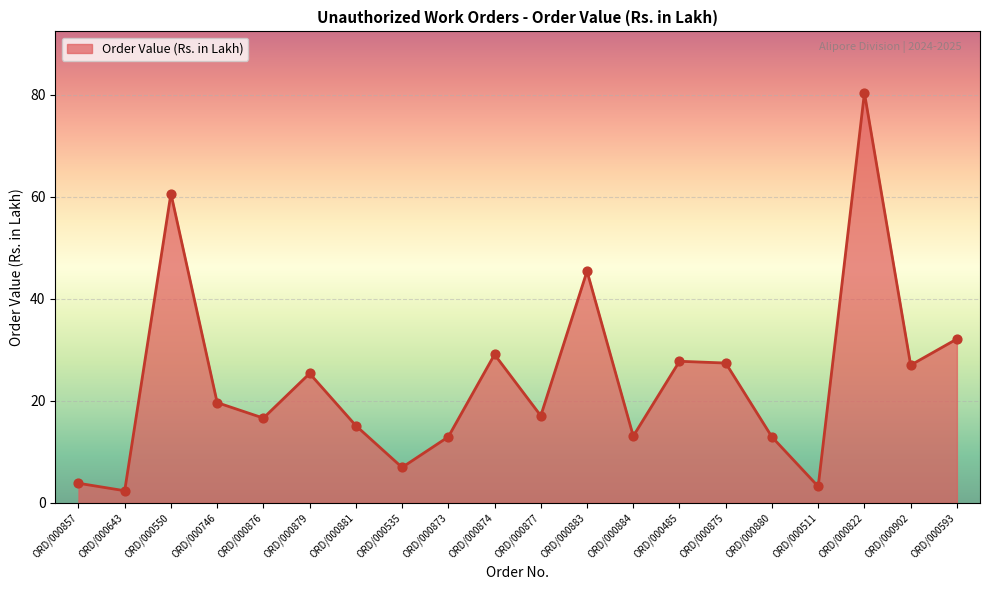

Approximately how many times larger is the value at ORD/000884 compared to ORD/000879?

0.5